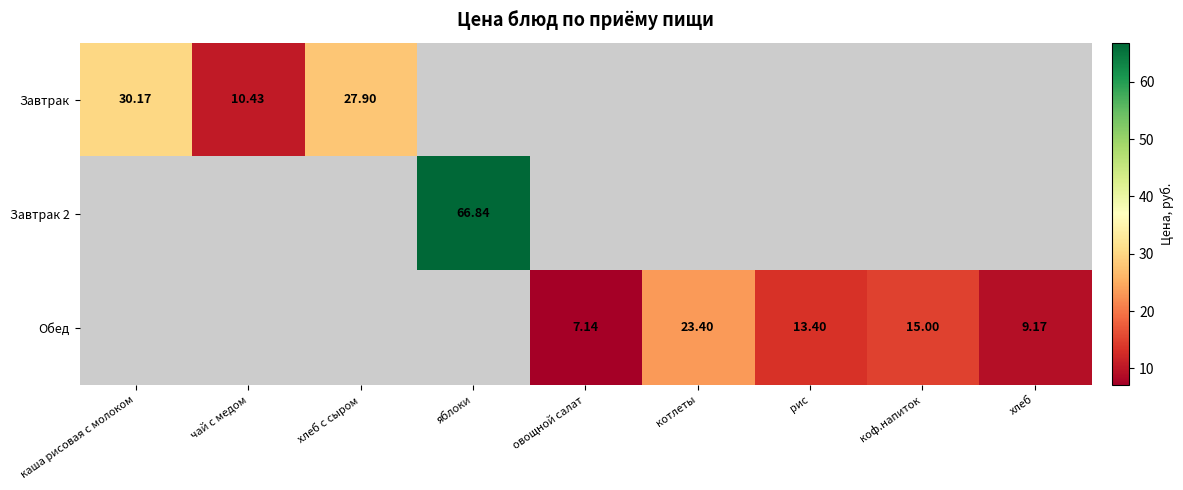

What value does the Завтрак series have at чай с медом?

10.4